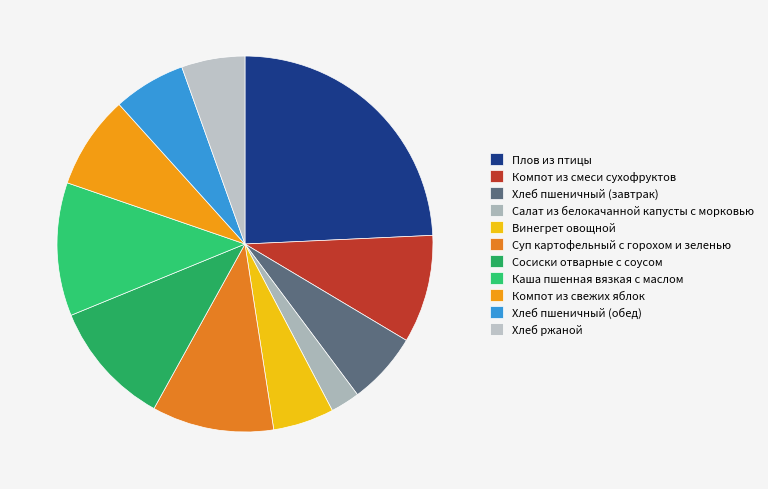

Does Суп картофельный с горохом и зеленью represent more than half of the total?

No